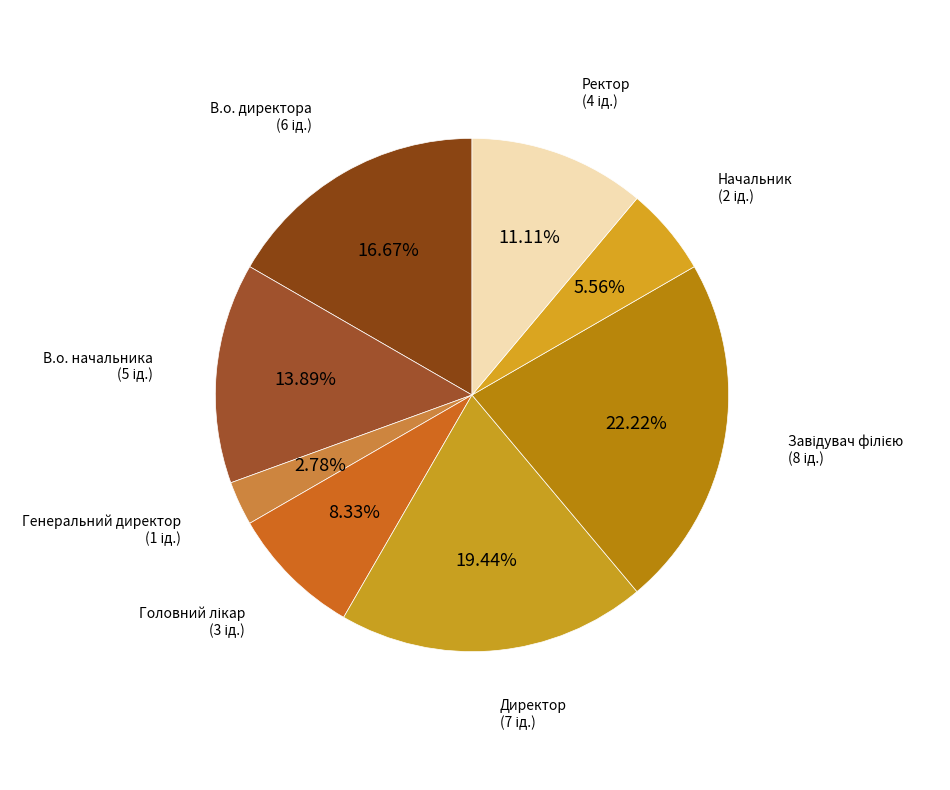

To the nearest percent, what portion does Ректор represent?

11%